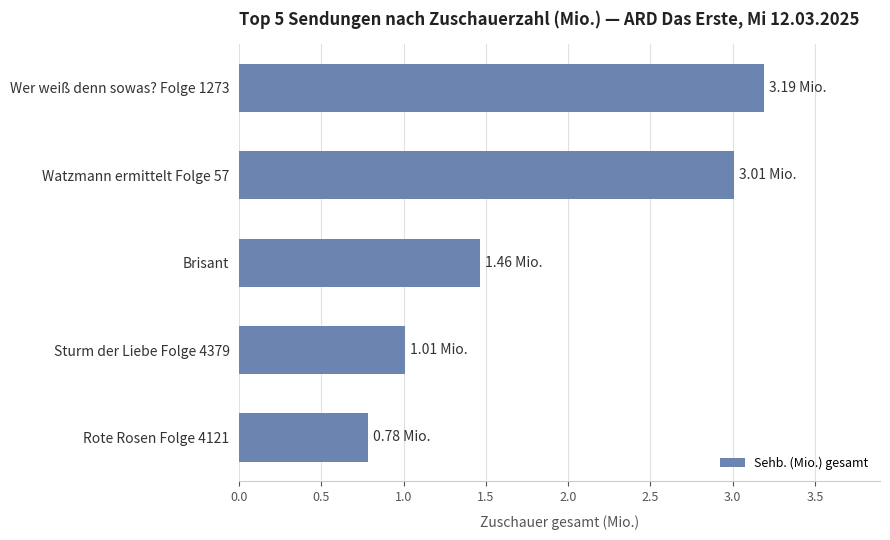

What is the sum of the values at Sturm der Liebe Folge 4379 and Rote Rosen Folge 4121?

1.8